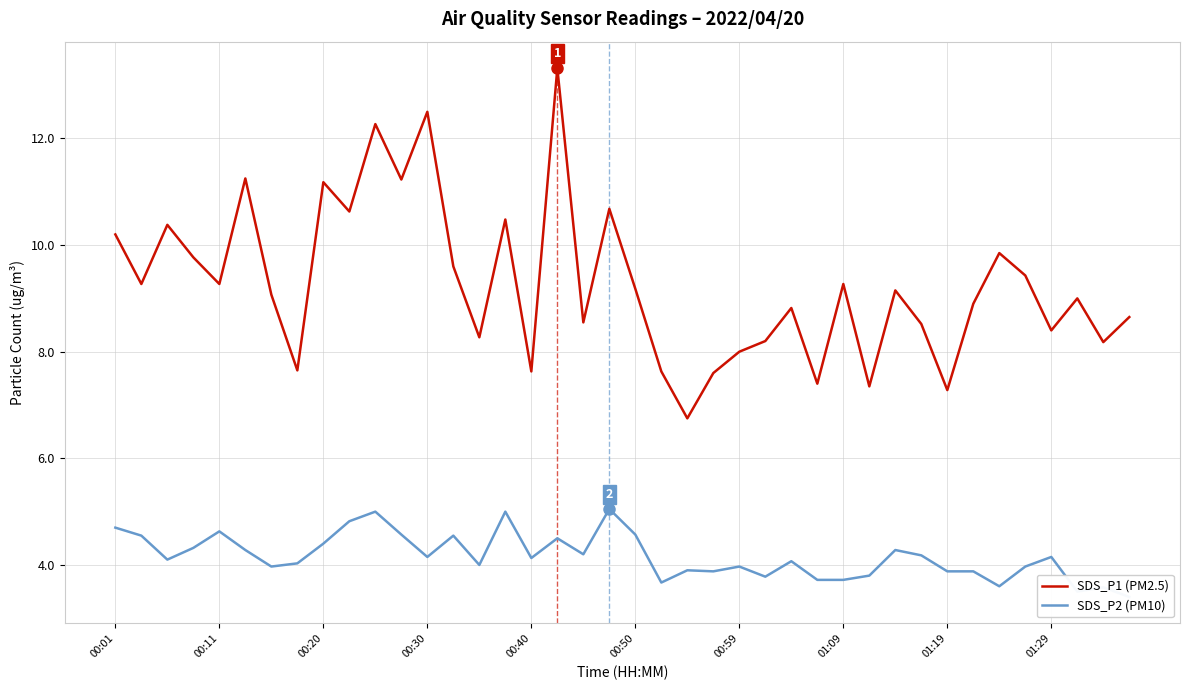

Rank the series by their average value, from lowest to highest.

SDS_P2 (PM10), SDS_P1 (PM2.5)